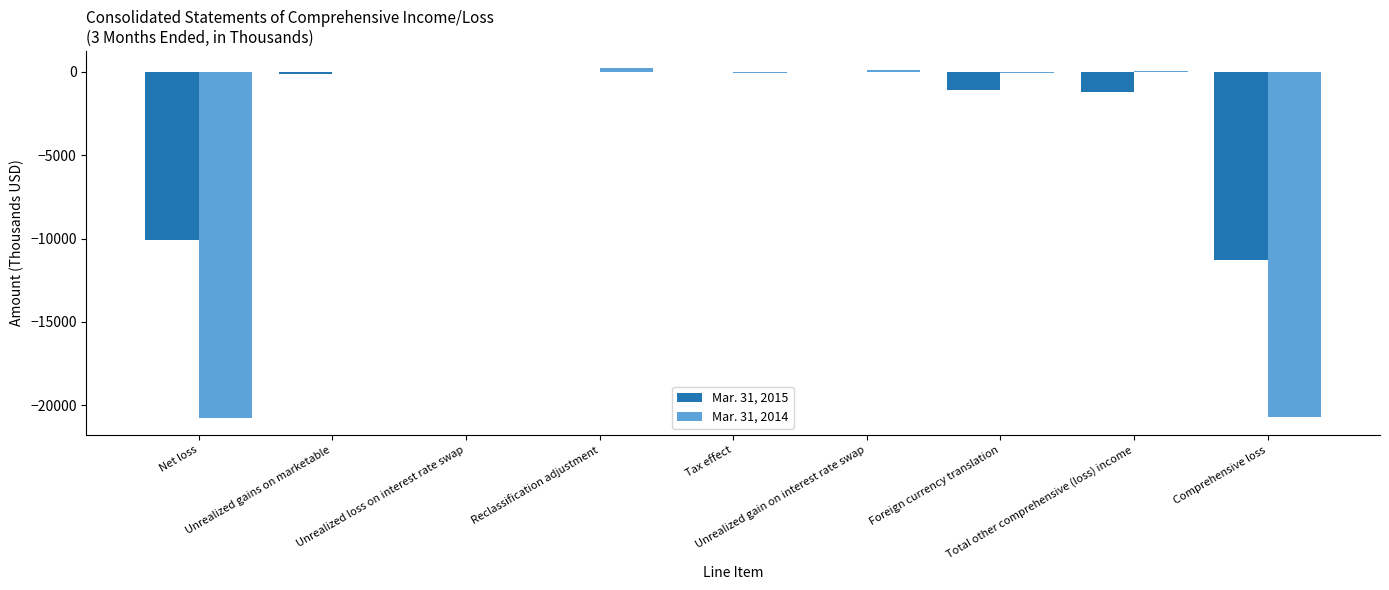

How many groups of bars are there?

9